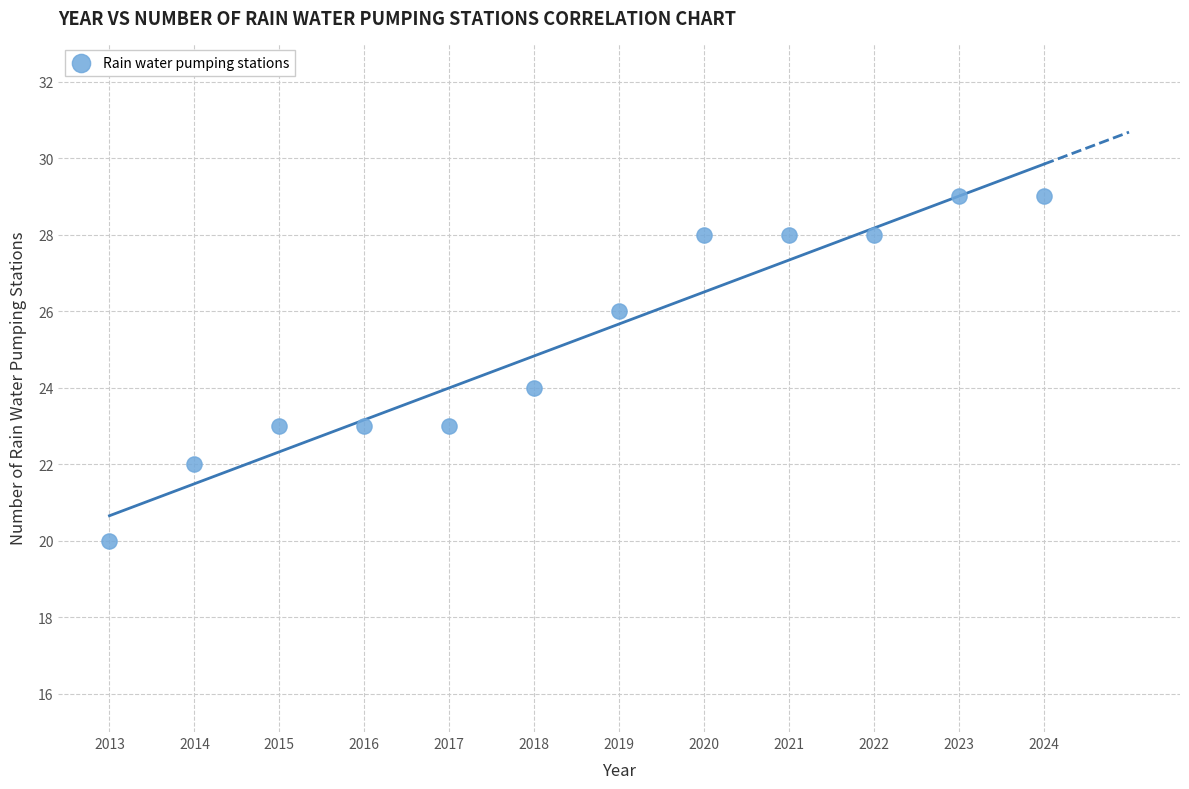

What is the average X value?

2018